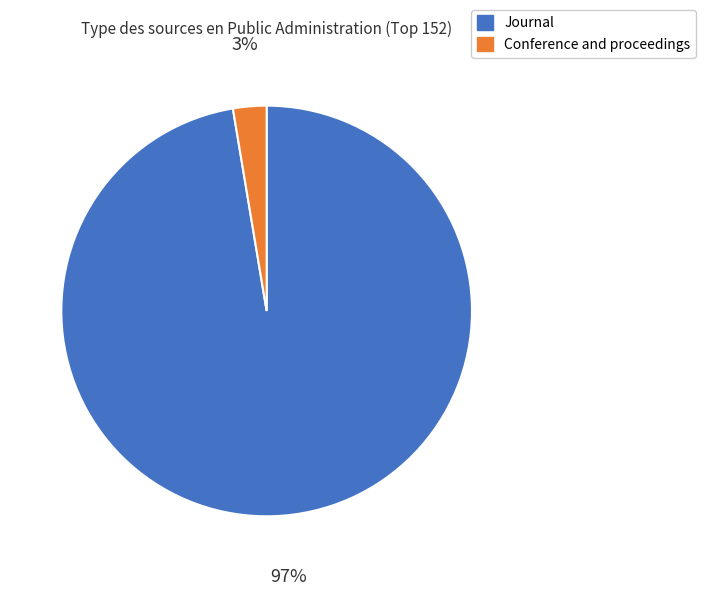

To the nearest percent, what is the average slice percentage?

50%